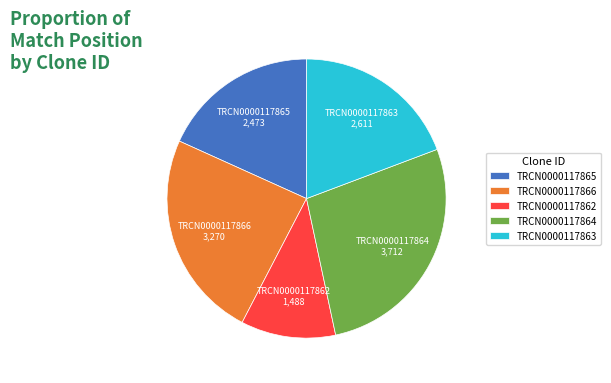

How many segments does this pie chart have?

5